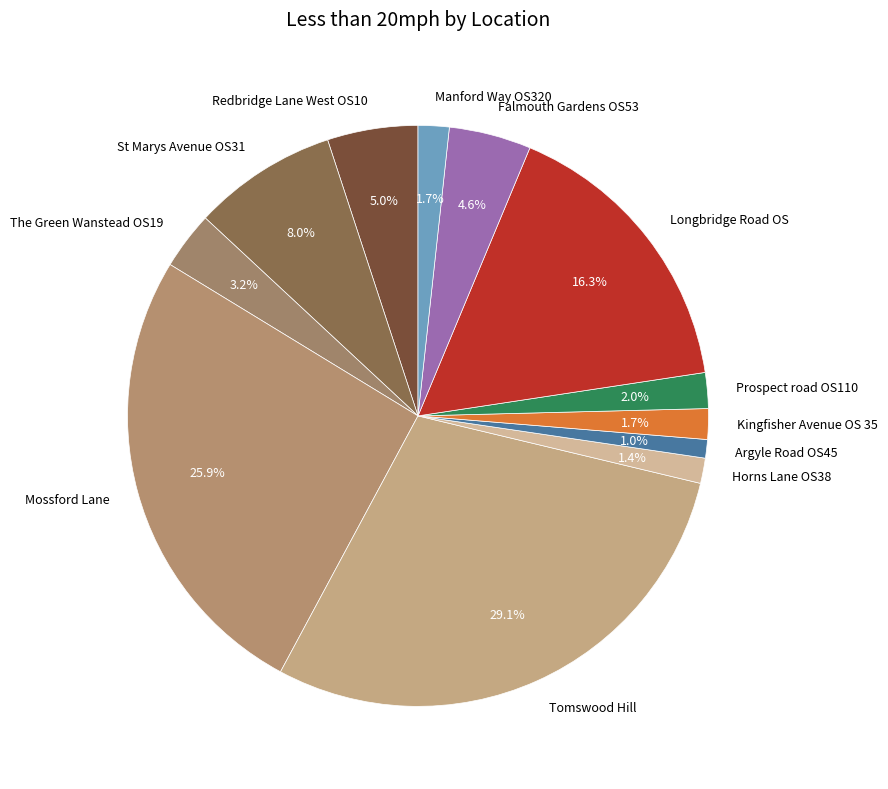

To the nearest percent, what is the combined percentage of Horns Lane OS38 and Kingfisher Avenue OS 35?

3%